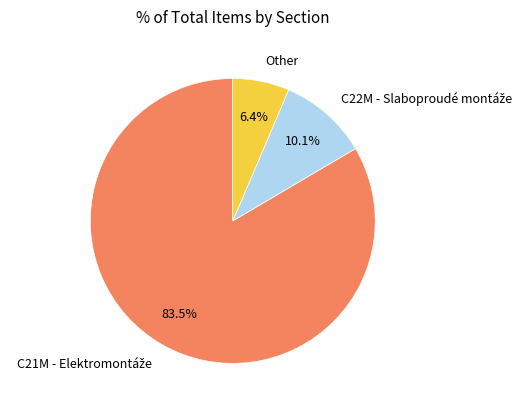

Is there a majority slice in this chart?

Yes